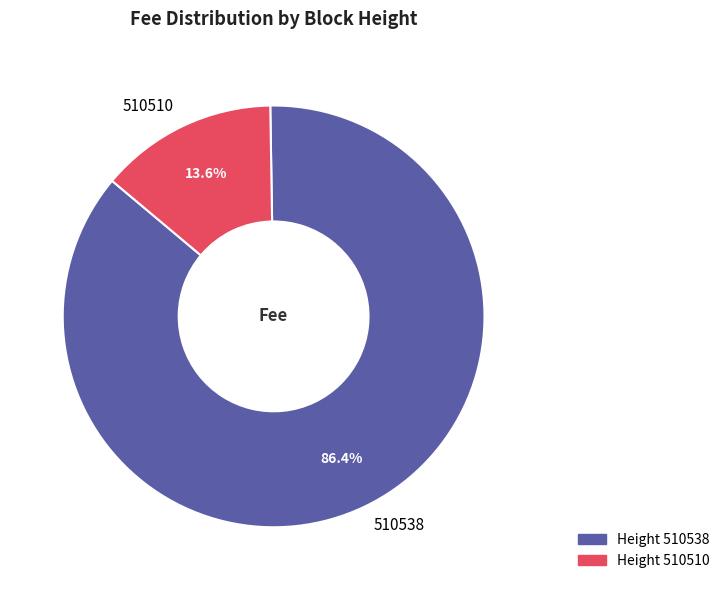

What is the majority slice?

510538